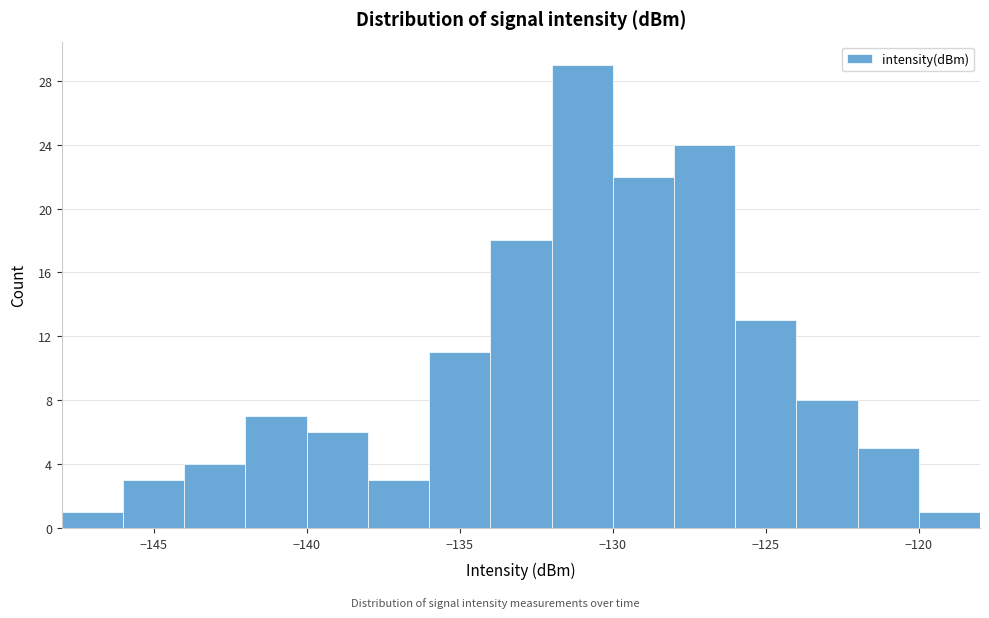

How tall is the bar that spans -144 to -142 on the x-axis? The values are not printed on the chart, so give them approximately, as read against the axis.

4